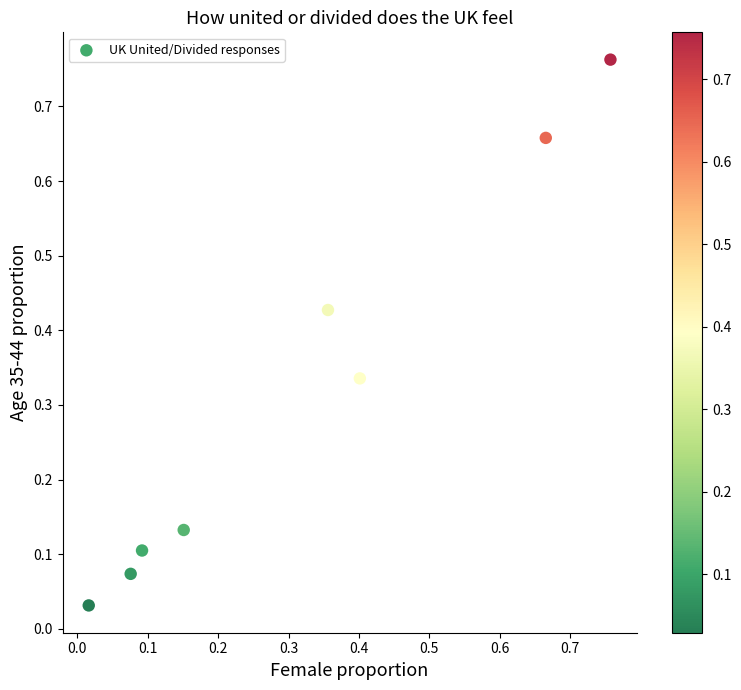

How many data points are displayed?

8